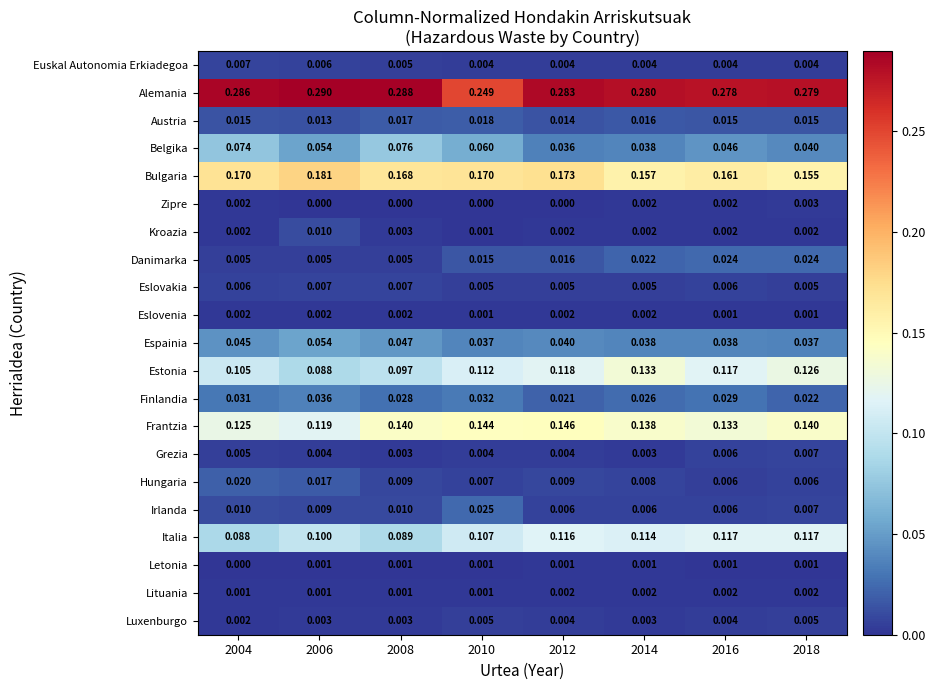

Which series changed the most between 2008 and 2012?

Belgika